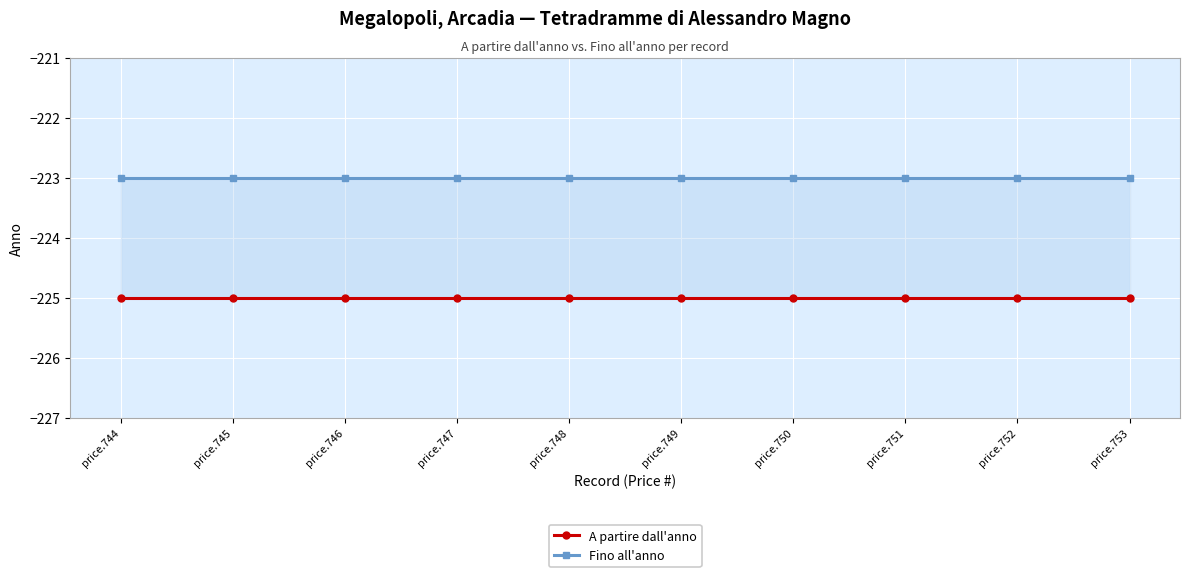

What is the greatest value displayed?

-223